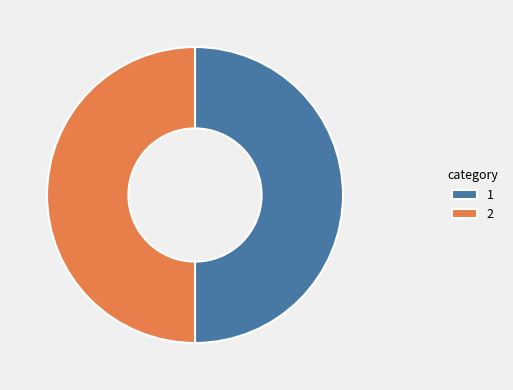

Combined, do 1 and 2 account for over 50%?

Yes